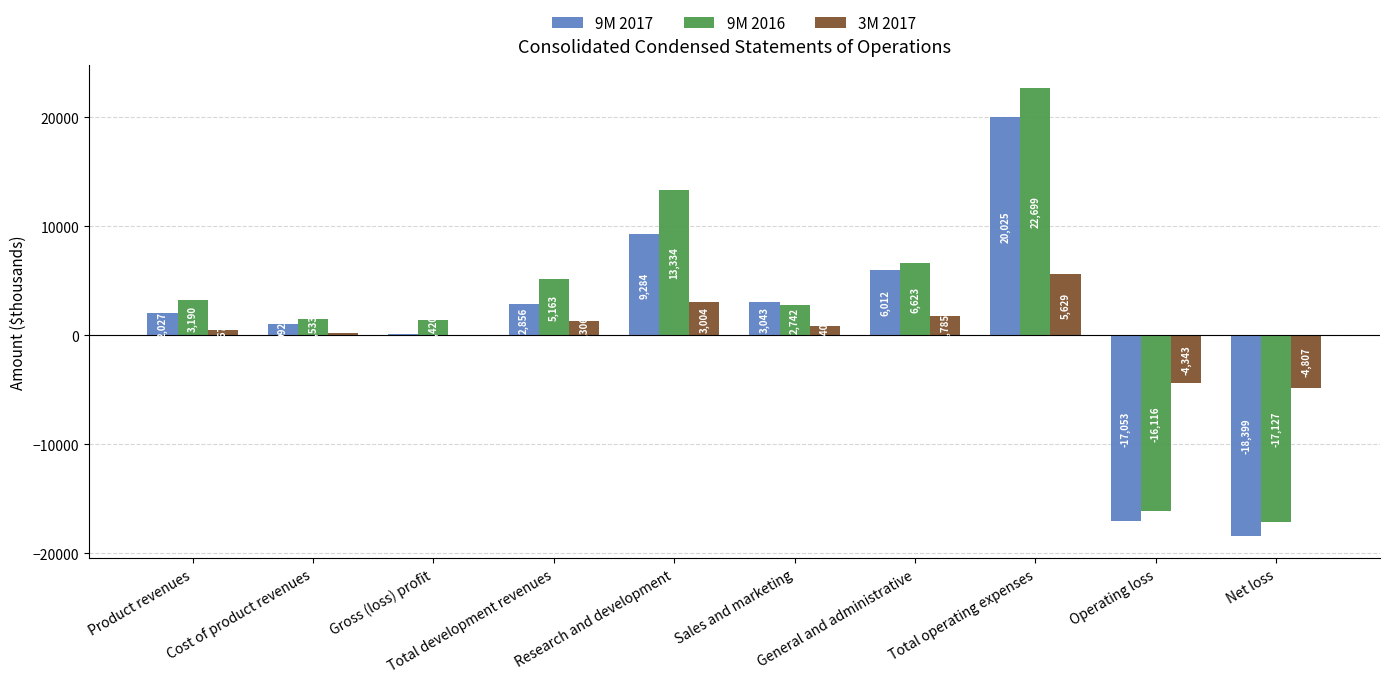

Reading left to right, extract all data points from this chart.

9M 2017: Product revenues=2027	Cost of product revenues=992	Gross (loss) profit=116	Total development revenues=2856	Research and development=9284	Sales and marketing=3043	General and administrative=6012	Total operating expenses=20025	Operating loss=-17053	Net loss=-18399
9M 2016: Product revenues=3190	Cost of product revenues=1533	Gross (loss) profit=1420	Total development revenues=5163	Research and development=13334	Sales and marketing=2742	General and administrative=6623	Total operating expenses=22699	Operating loss=-16116	Net loss=-17127
3M 2017: Product revenues=467	Cost of product revenues=181	Gross (loss) profit=-20	Total development revenues=1306	Research and development=3004	Sales and marketing=840	General and administrative=1785	Total operating expenses=5629	Operating loss=-4343	Net loss=-4807